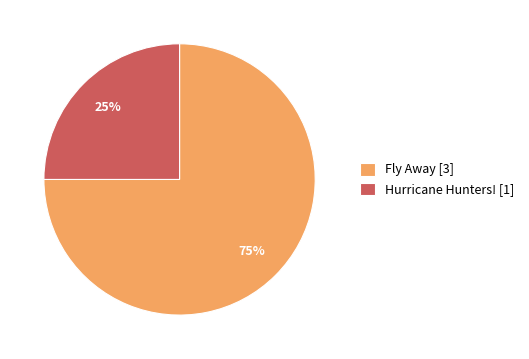

True or false: Fly Away [3] accounts for 90% of the total.

False